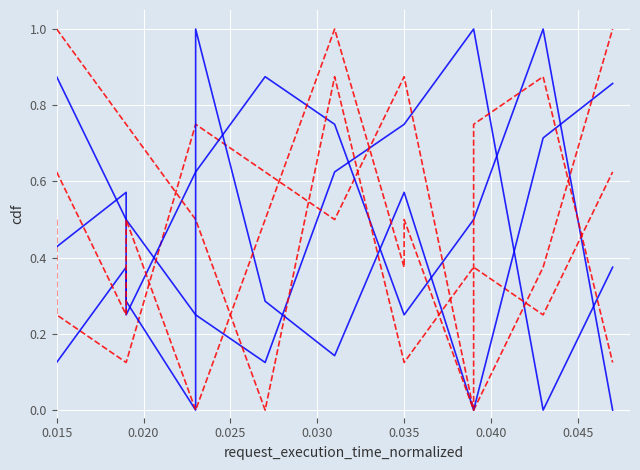

At how many categories does at least one series exceed 0?

18